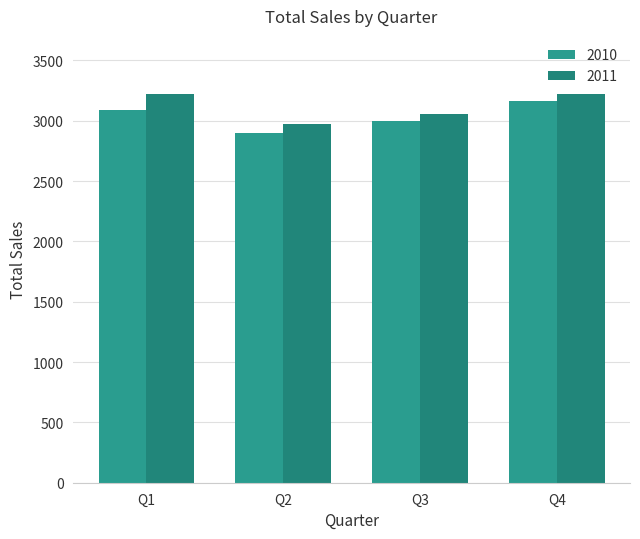

How many groups of bars are there?

4